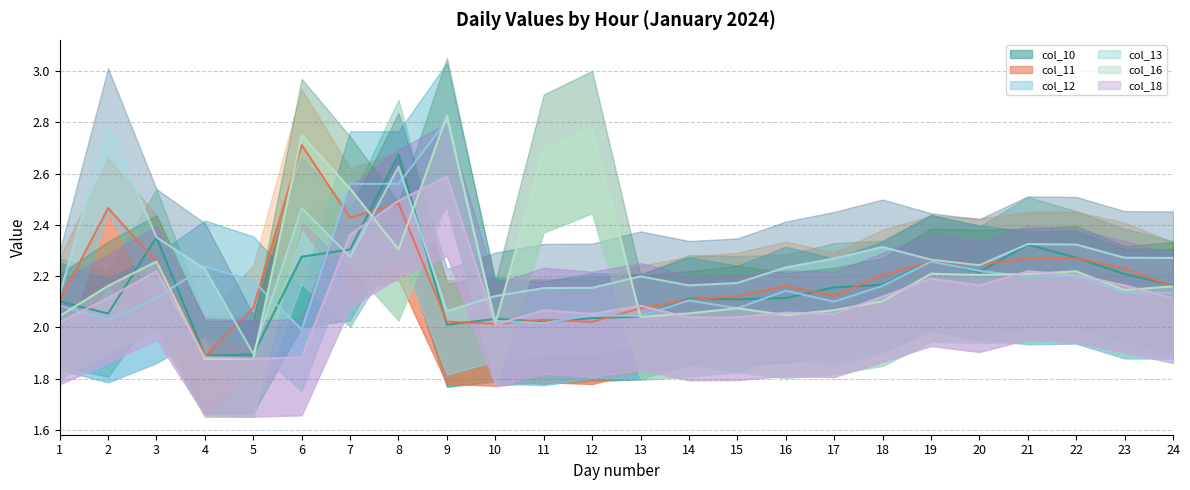

Does the chart have visible grid lines?

Yes